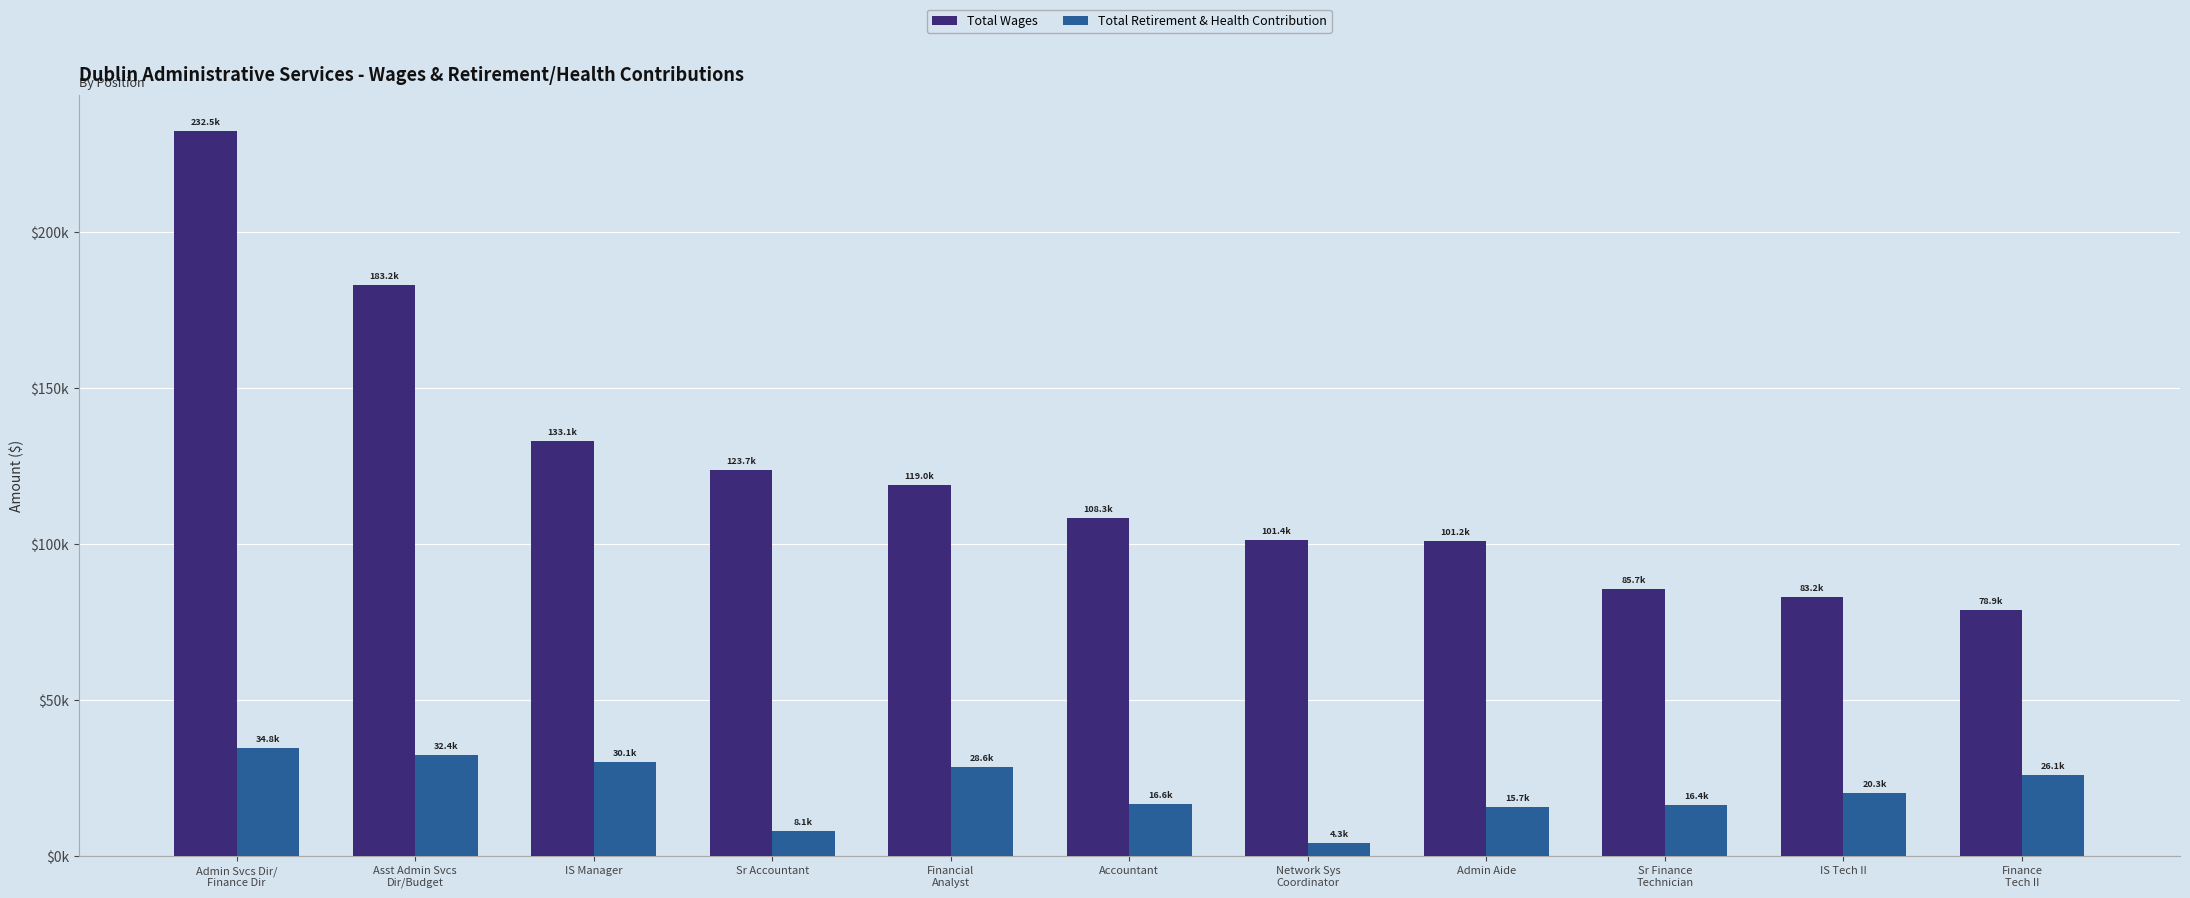

What are all the series names shown in the legend?

Total Wages, Total Retirement & Health Contribution